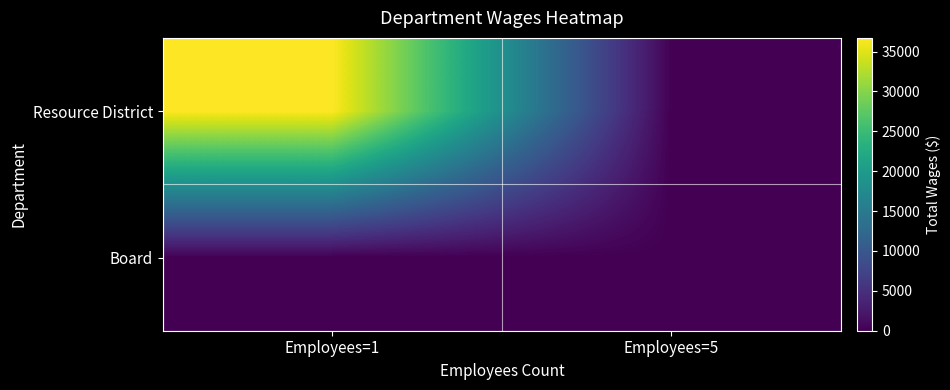

Reading left to right, list all the values displayed in this chart.

Resource District: Employees=1=36722	Employees=5=0
Board: Employees=1=0	Employees=5=0